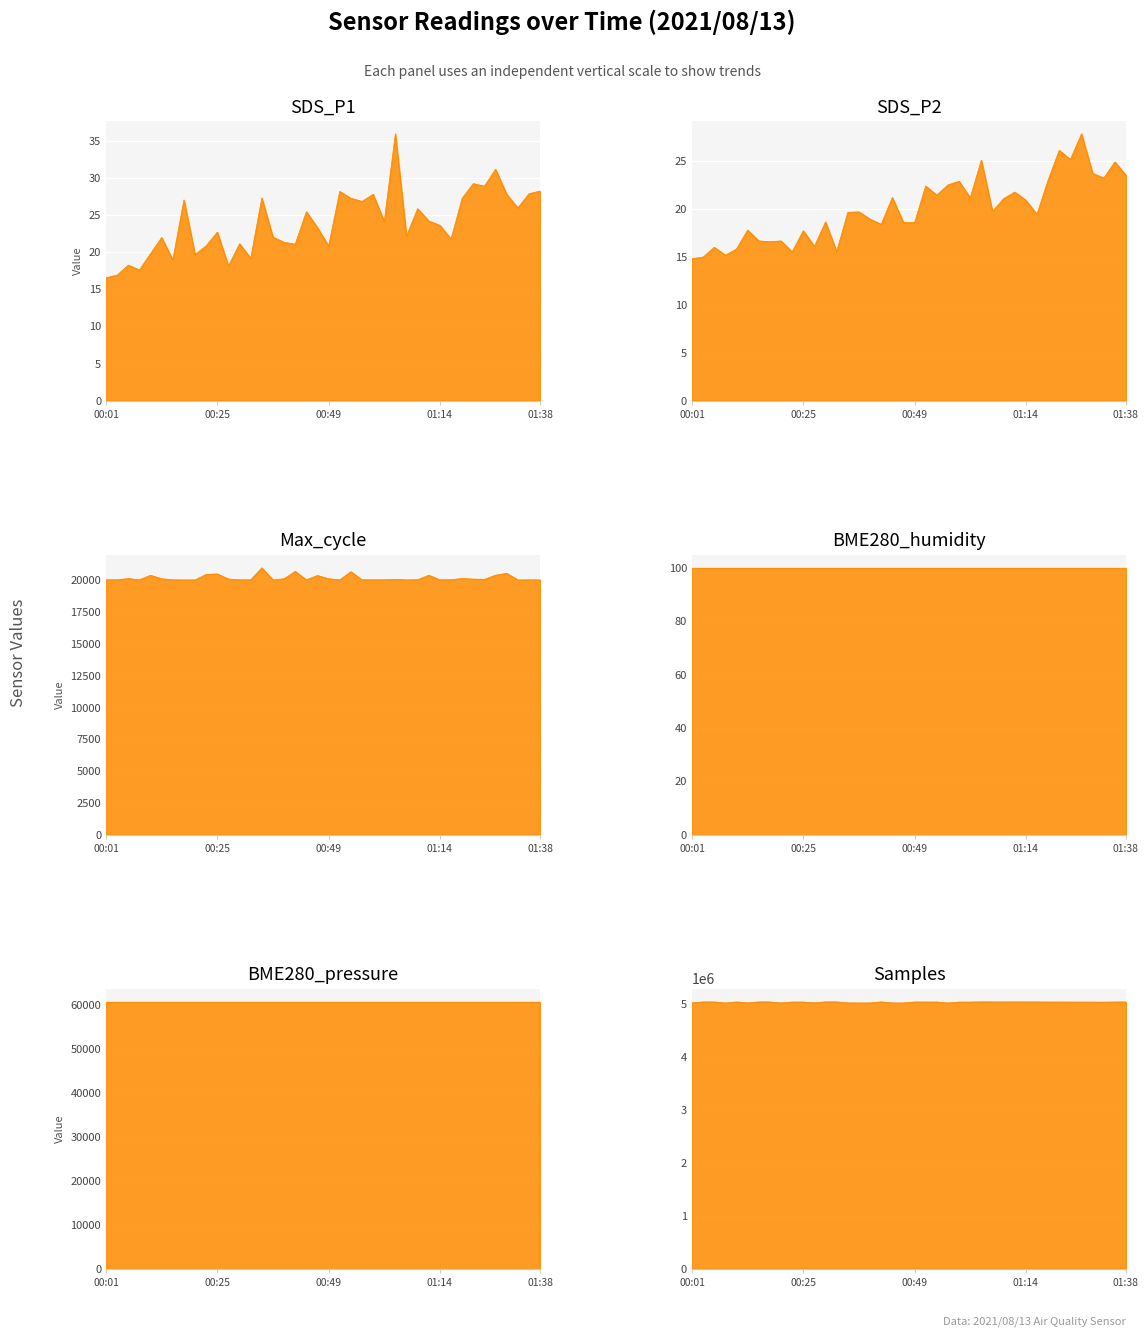

At which label does SDS_P2 reach its minimum?

00:01